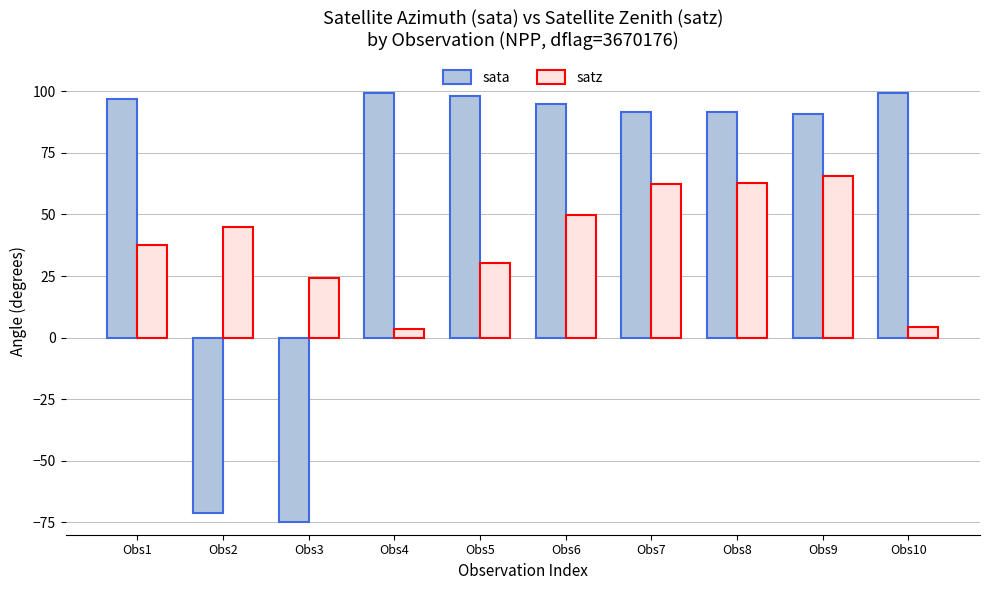

List the series in order of their peak value, lowest first.

satz, sata